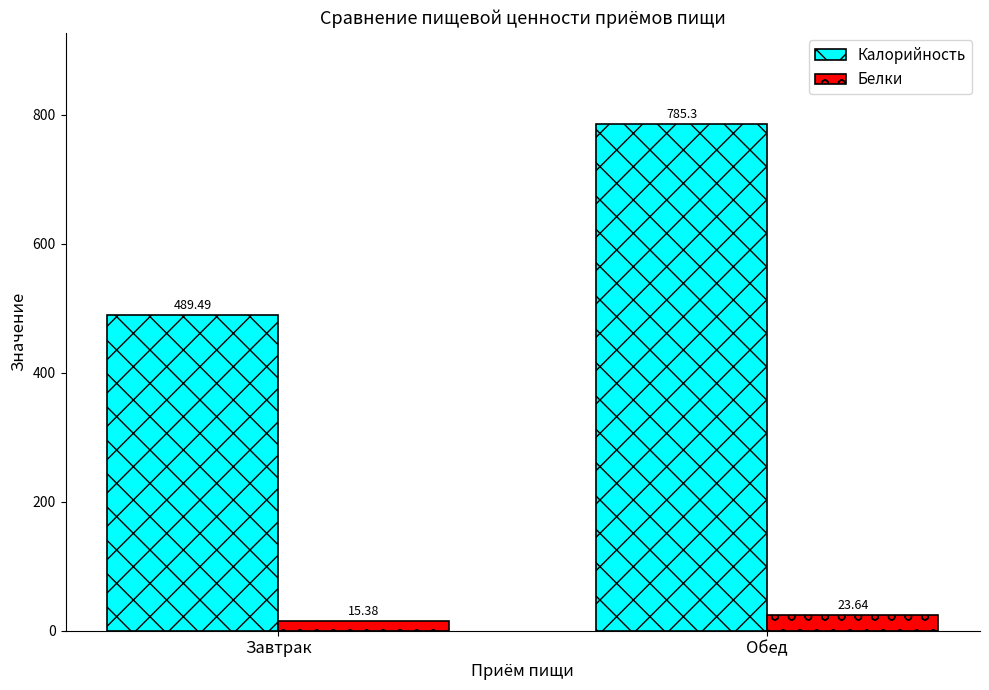

Which category has the lowest value in the Белки series?

Завтрак